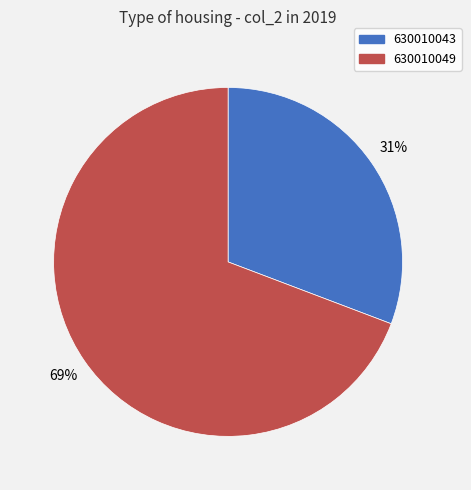

How many segments does this pie chart have?

2